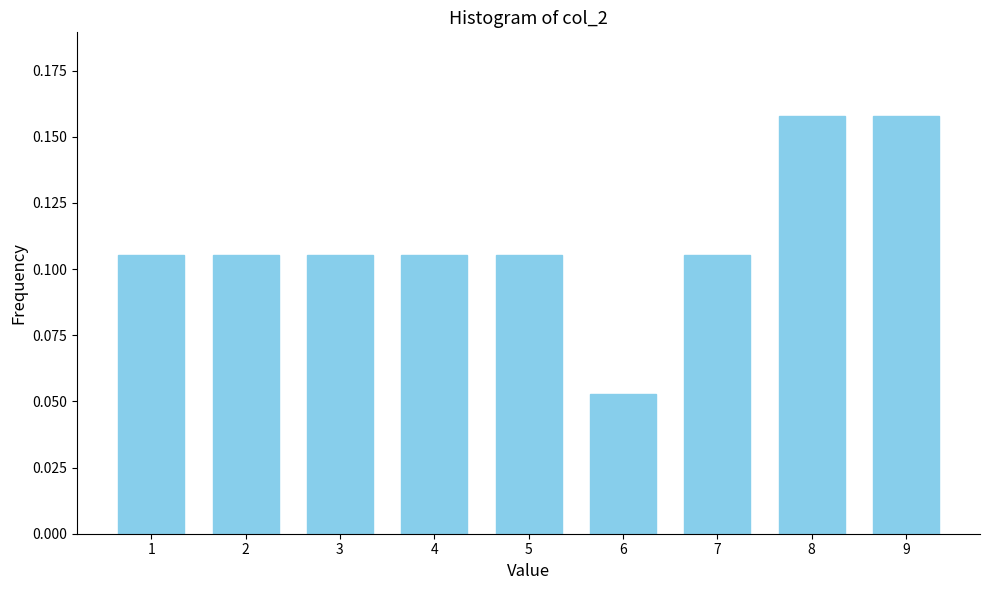

Which label corresponds to the smallest value in the chart?

6